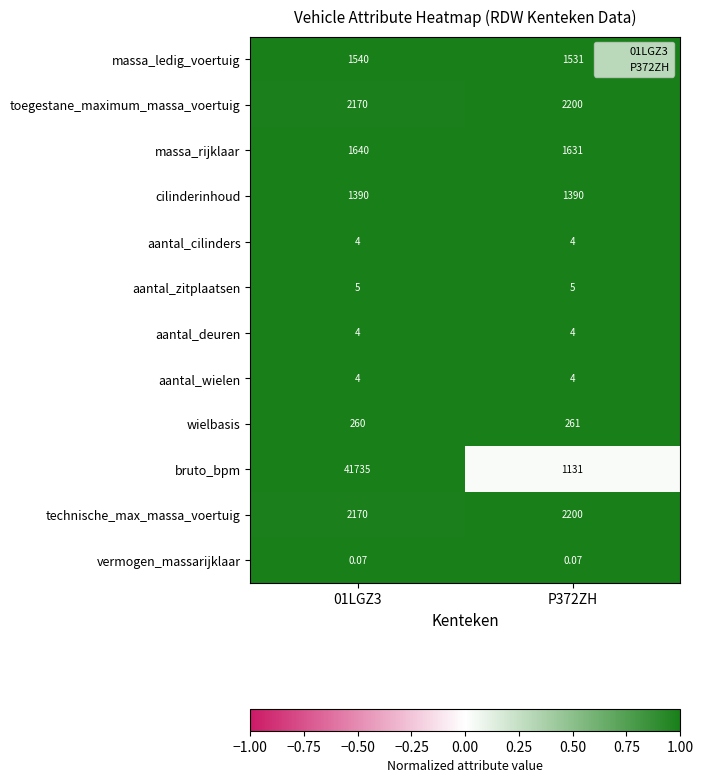

Which series has the widest spread of values?

bruto_bpm